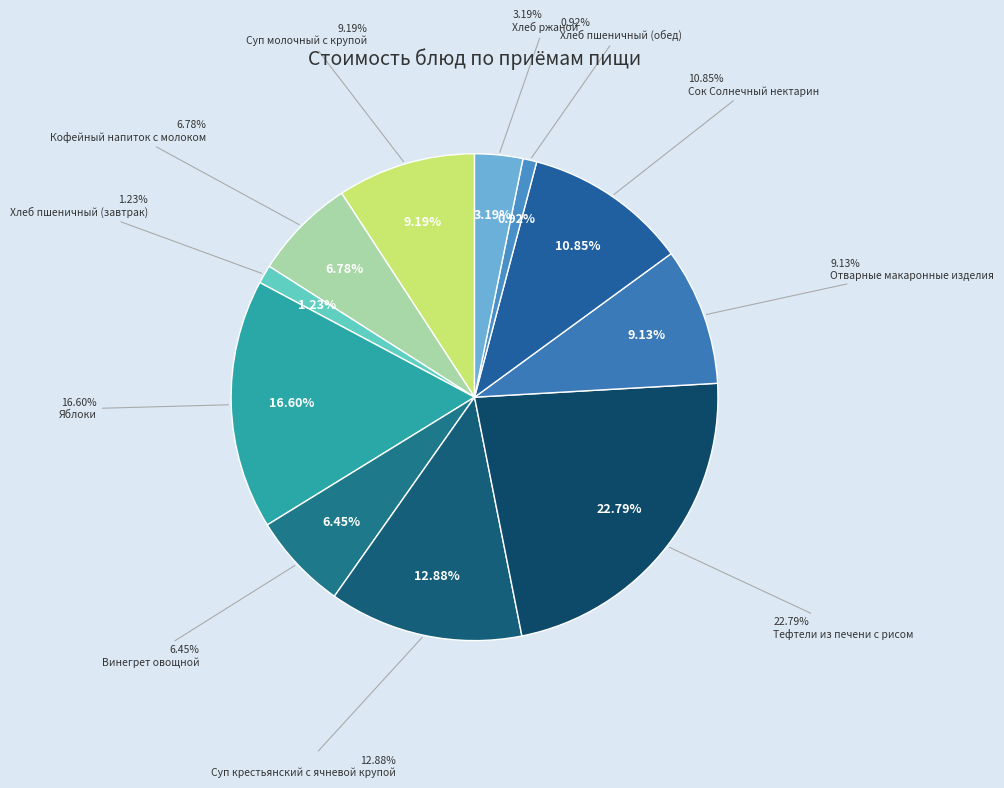

What portion of the pie excludes Тефтели из печени с рисом?

77.2%